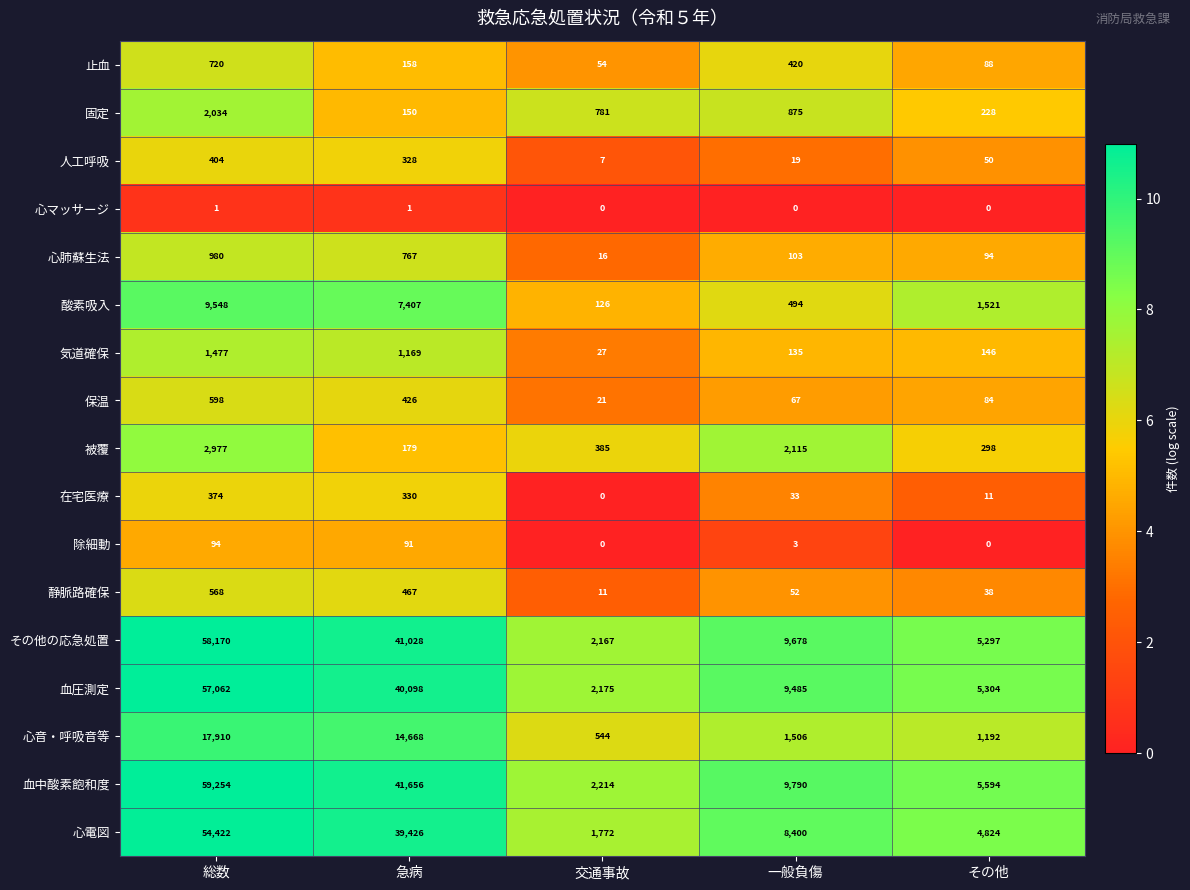

The 除細動 series shows 0 at その他. True or false?

True